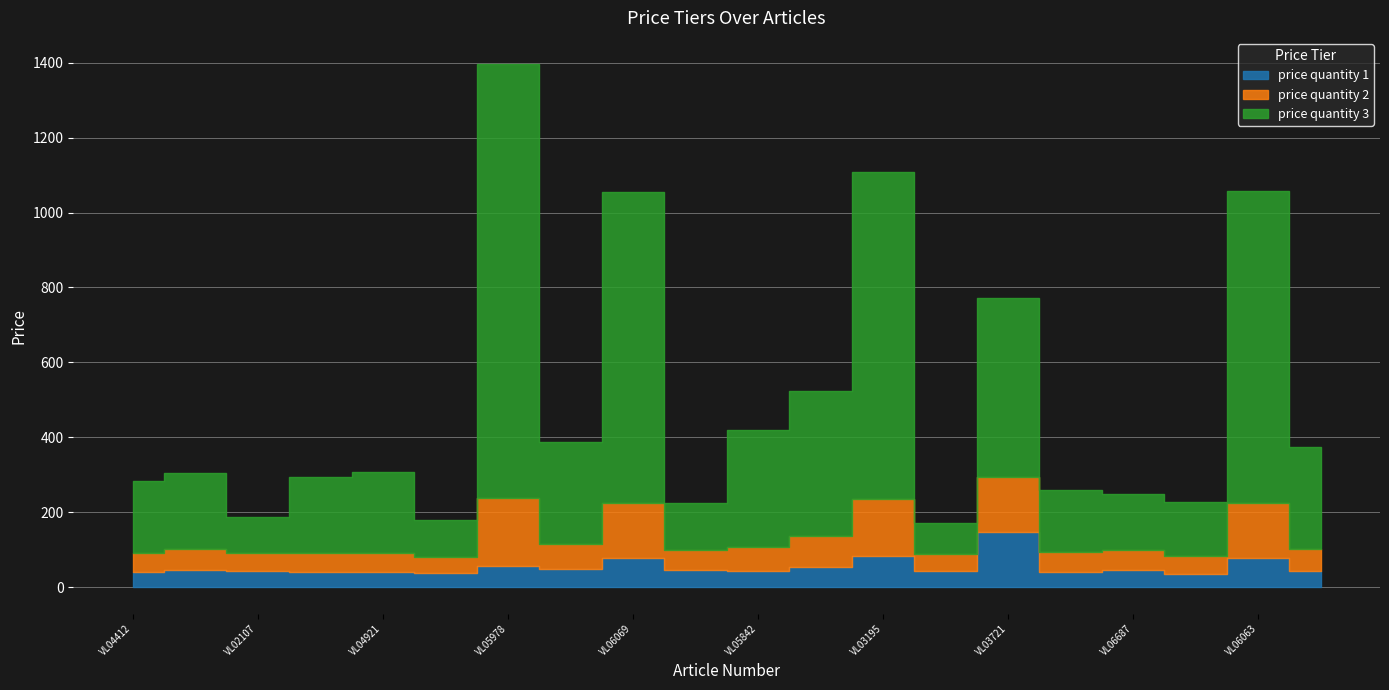

True or false: price quantity 1 and price quantity 2 cross at least once.

False